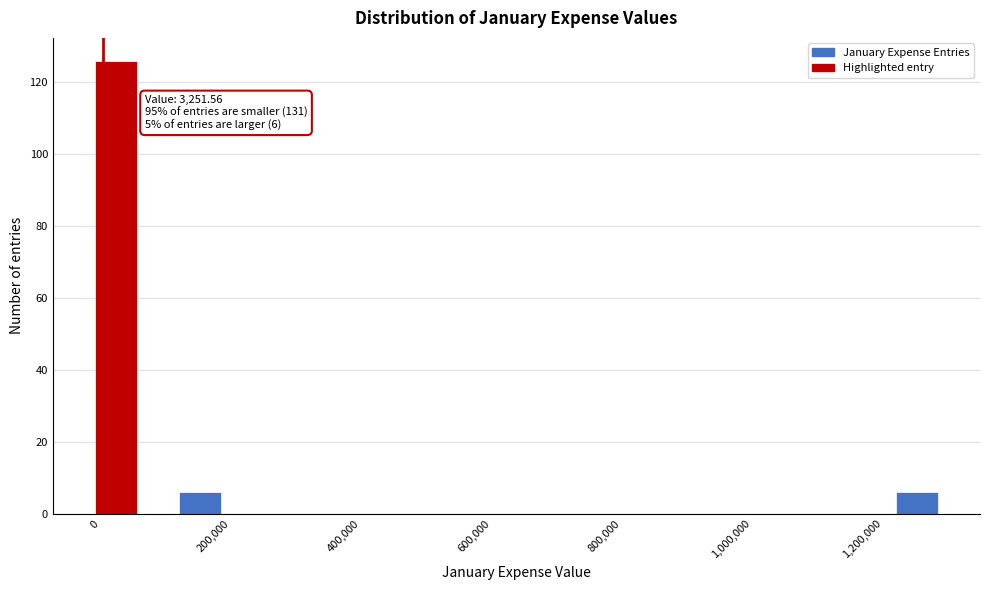

Read against the x-axis, roughly where is the centre of the tallest bar?

20000